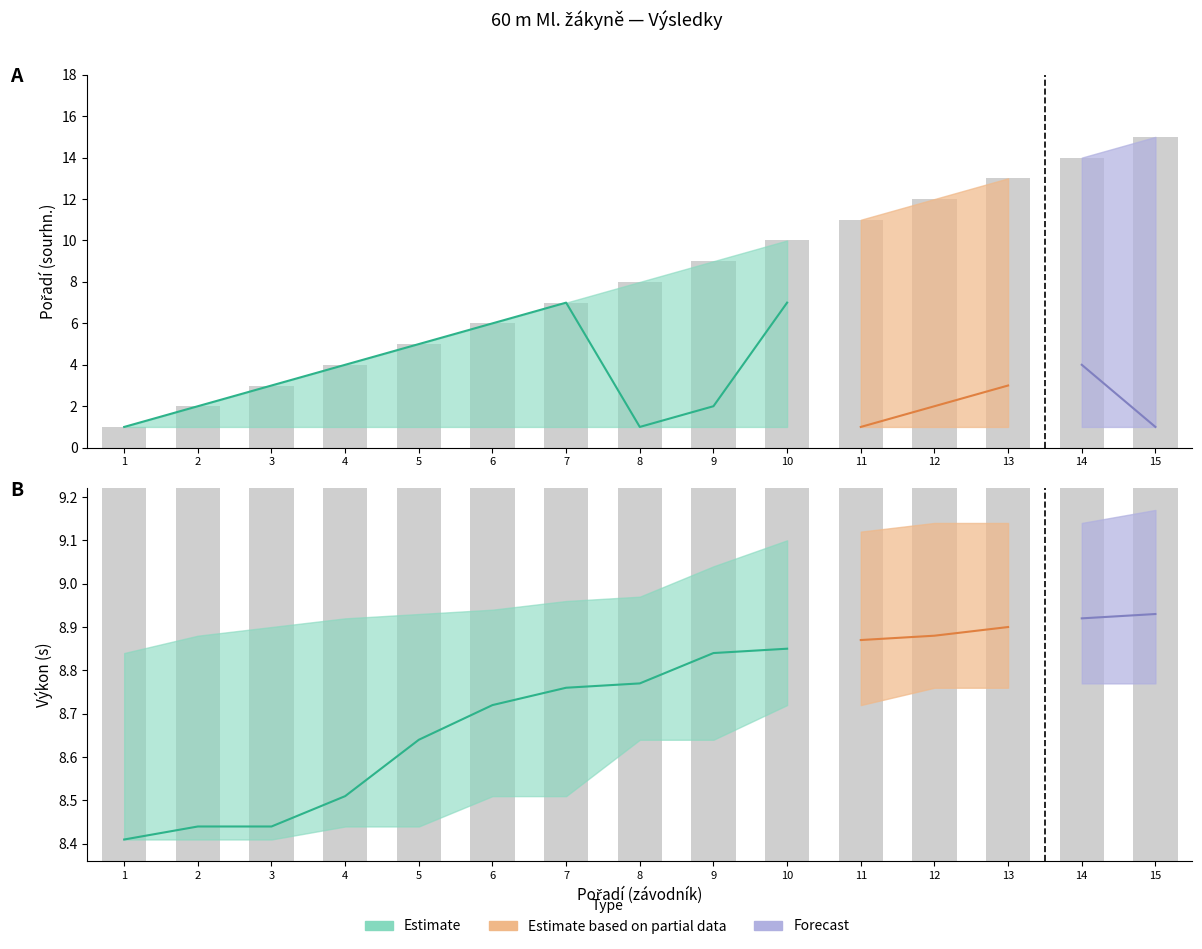

What is the sum of all Pořadí (fáze) values?

49.0